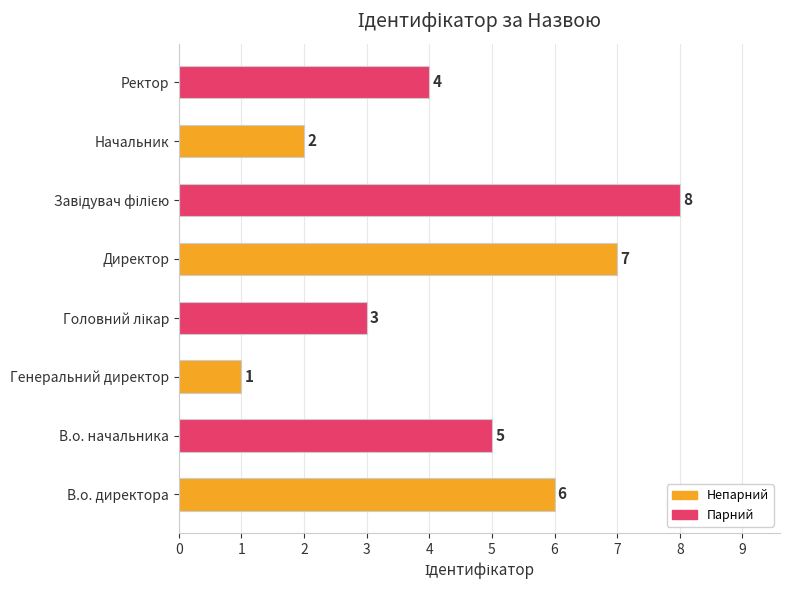

What is the sum of all values?

36